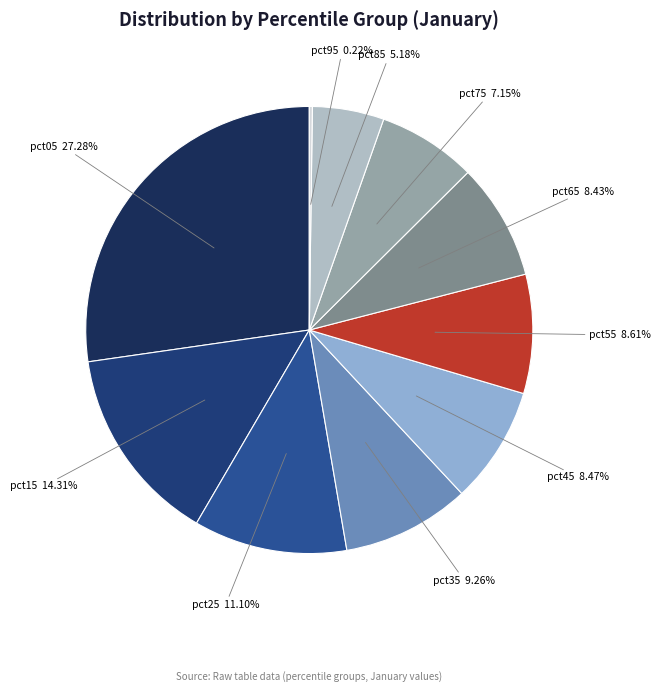

True or false: pct45 accounts for 8% of the total.

True